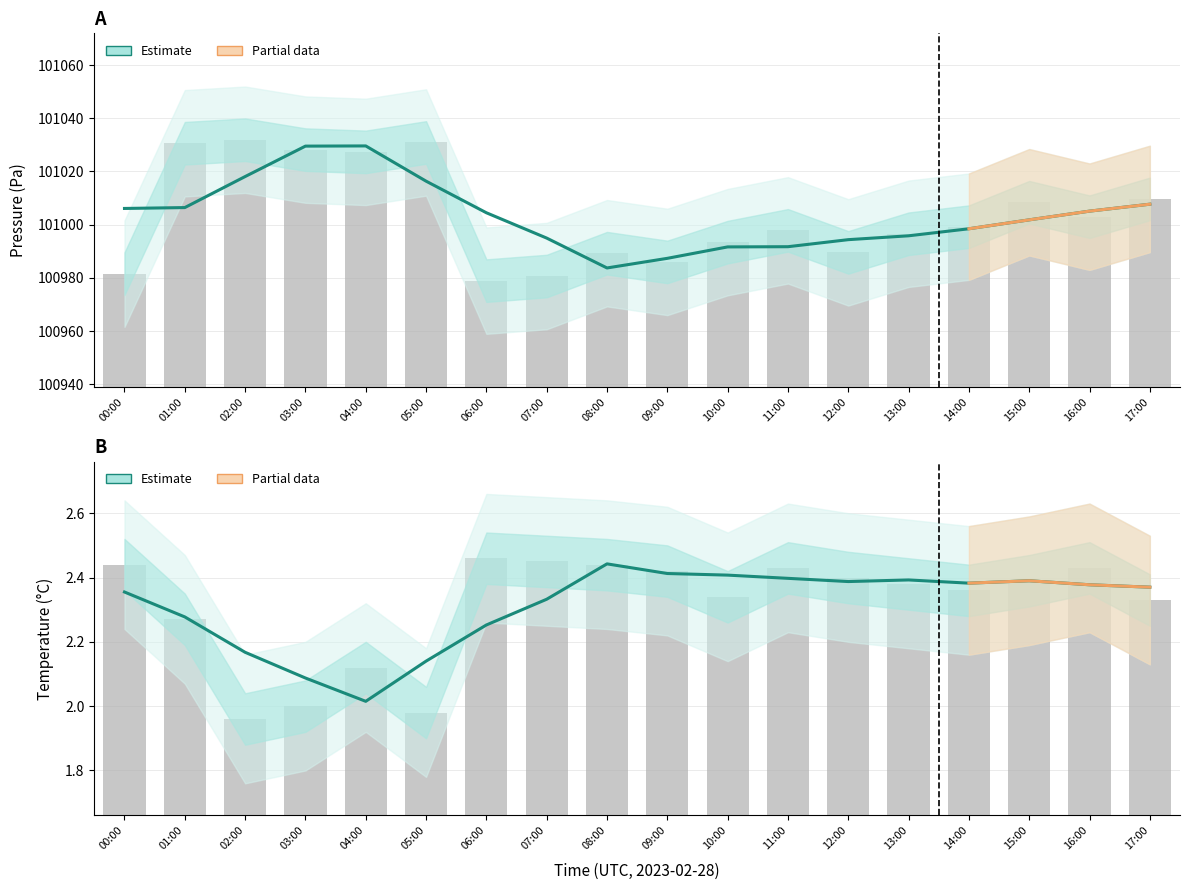

The temperature series shows 2.4 at 10:00. True or false?

True